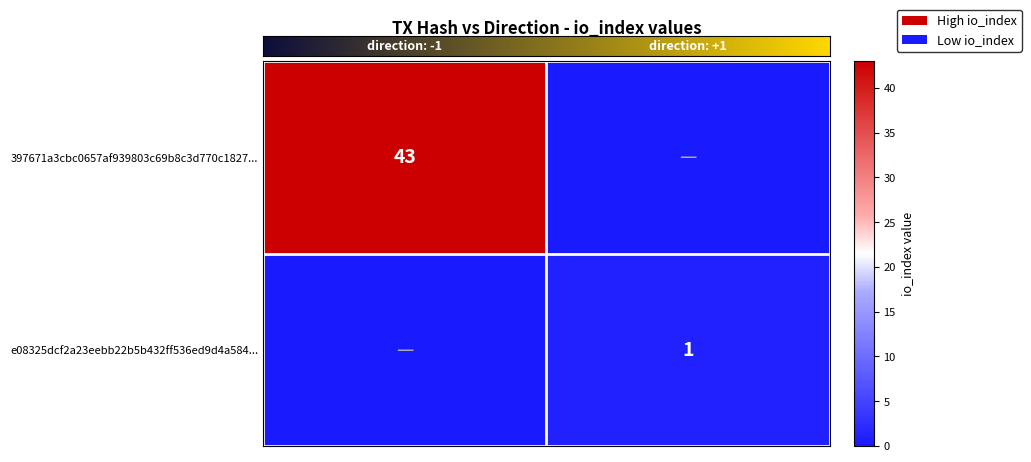

True or false: e08325dcf2a23eebb22b5b432ff536ed9d4a584... has a value of 1 at 1.

True